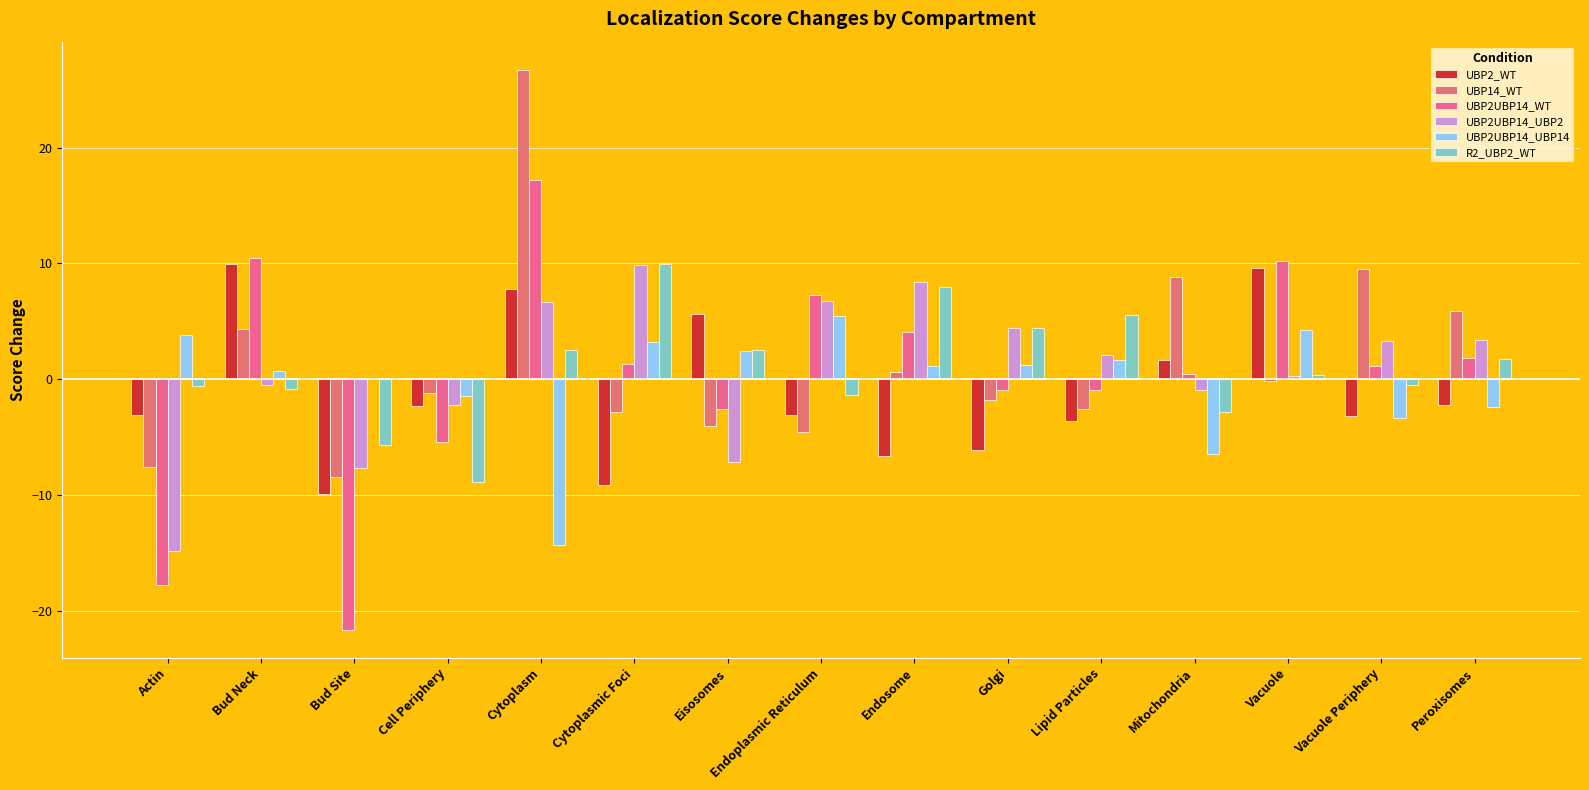

At Cell Periphery, list the series in order from largest to smallest.

UBP14_WT, UBP2UBP14_UBP14, UBP2UBP14_UBP2, UBP2_WT, UBP2UBP14_WT, R2_UBP2_WT